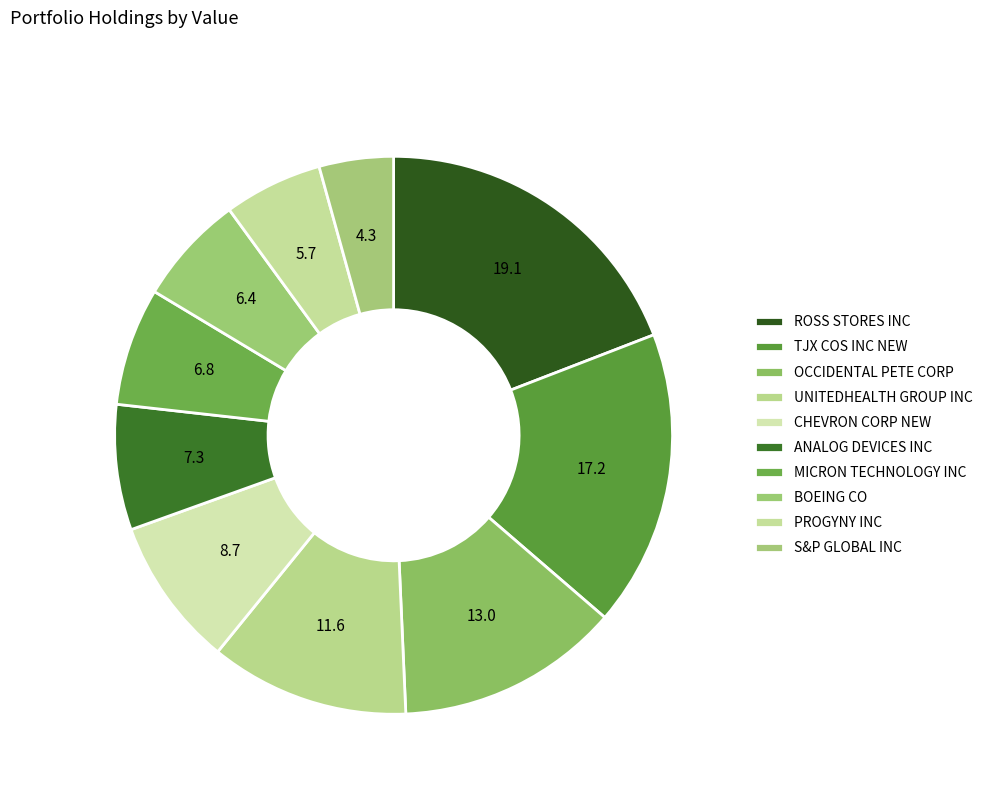

To the nearest percent, what is the combined percentage of ROSS STORES INC and ANALOG DEVICES INC?

26%